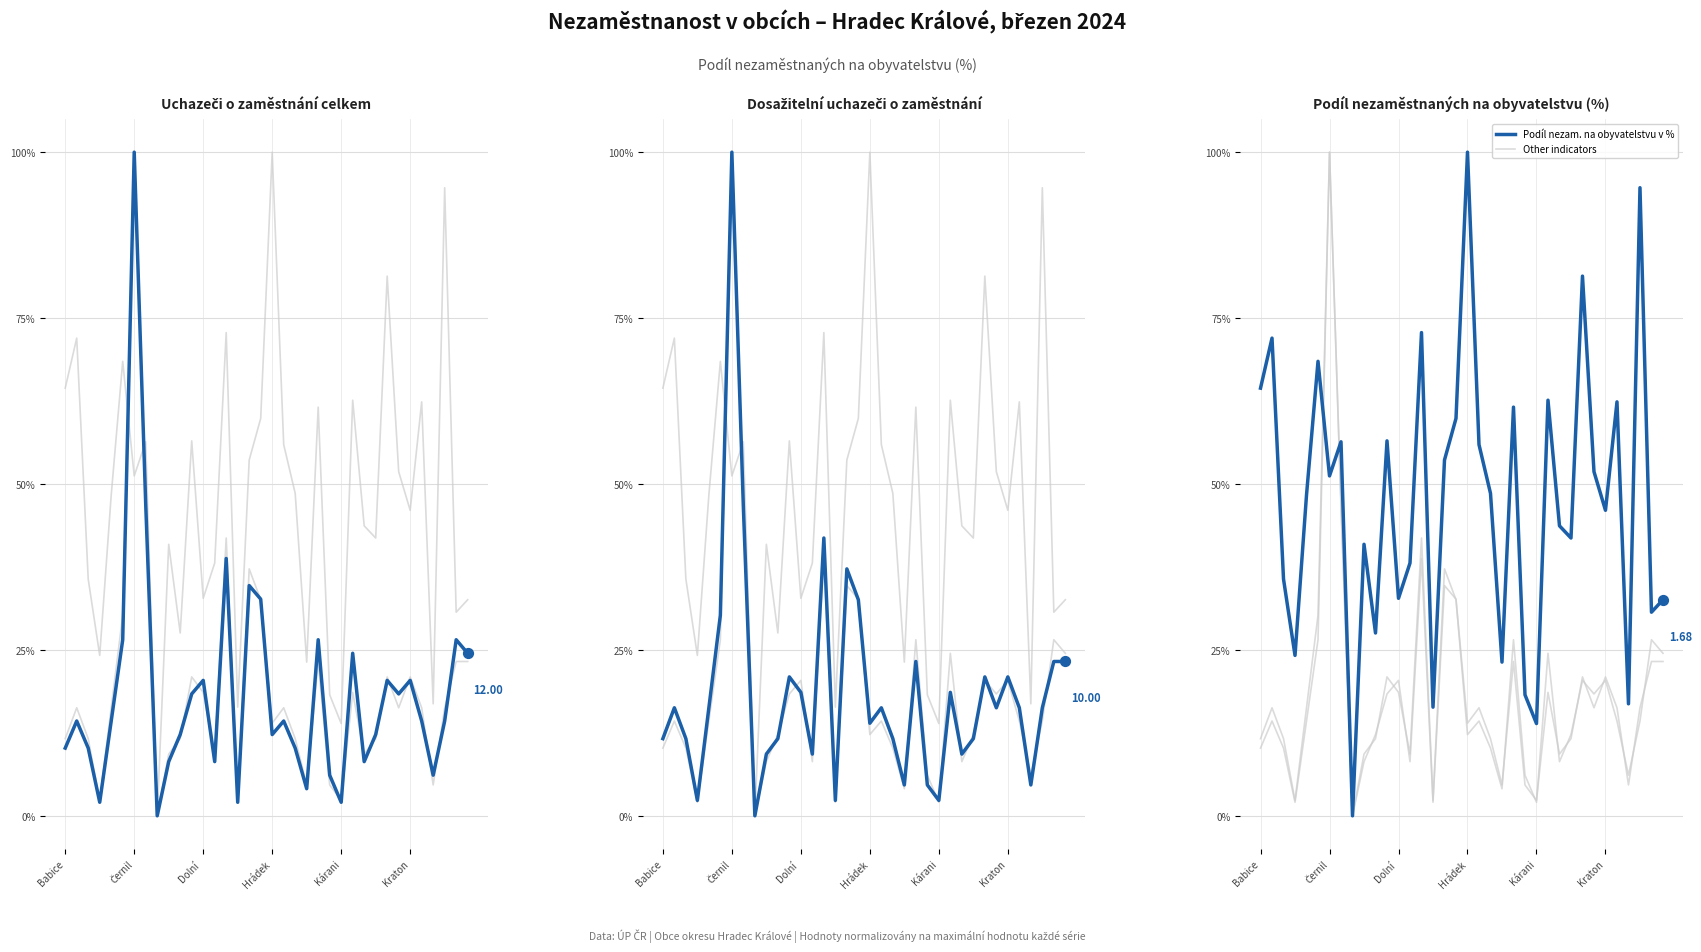

At which category is the sum across all series the highest?

Černil